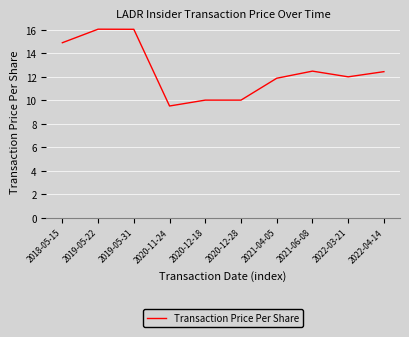

How many distinct data groups are displayed?

1